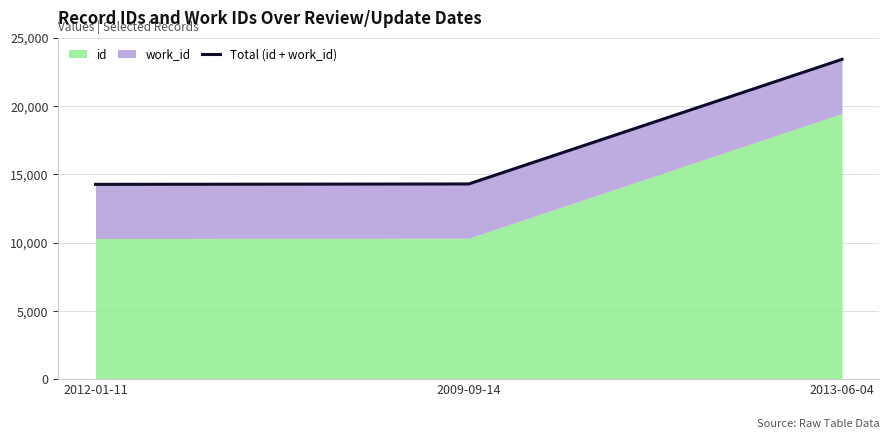

How many categories are shown in the chart?

3